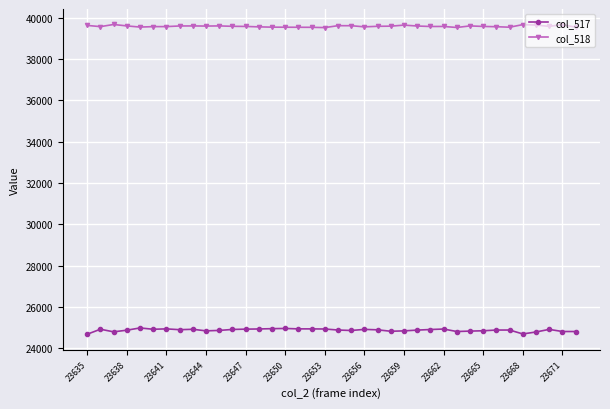

What is the sum of all col_518 values?

1504593